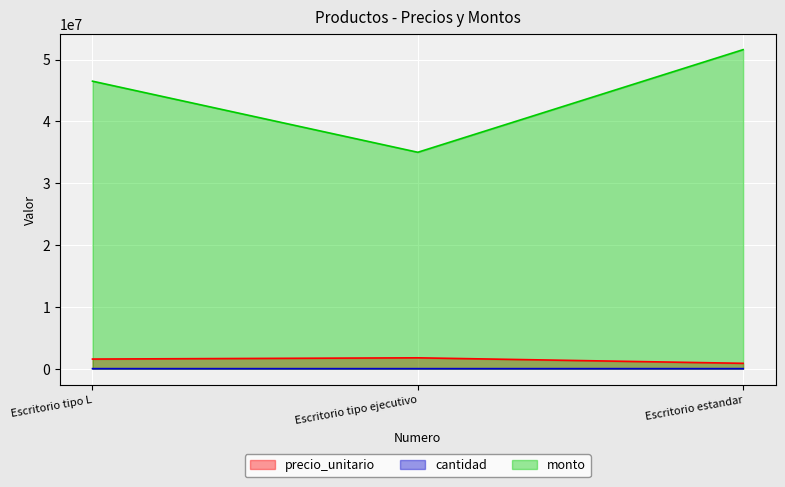

Reading right to left, list all the values displayed in this chart.

precio_unitario: 860000	1750000	1550000
cantidad: 60	20	30
monto: 51600000	35000000	46500000